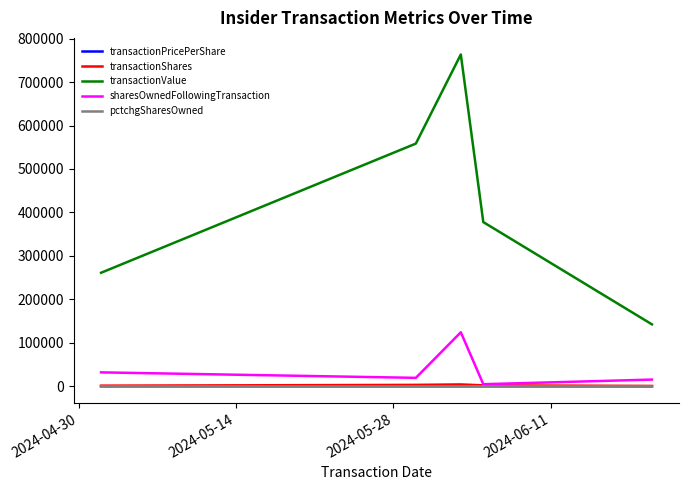

Which series has the widest spread of values?

transactionValue